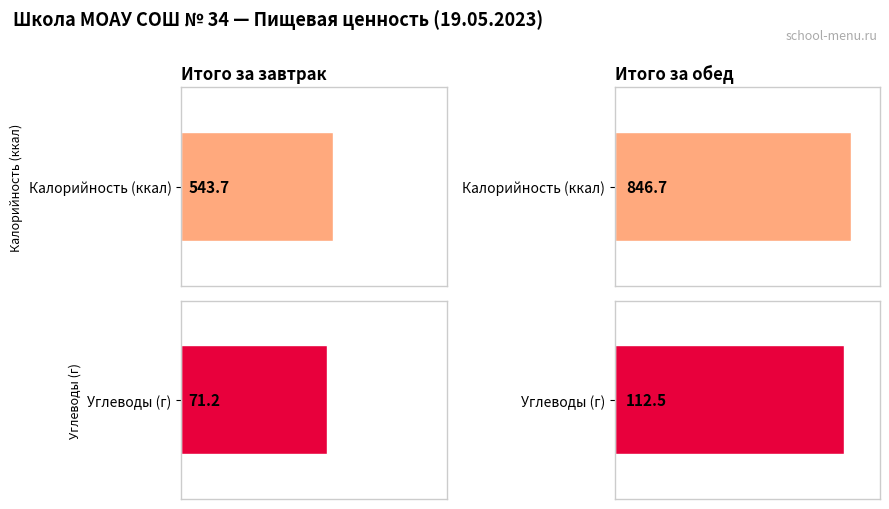

What is the lowest value of the Калорийность series?

543.7